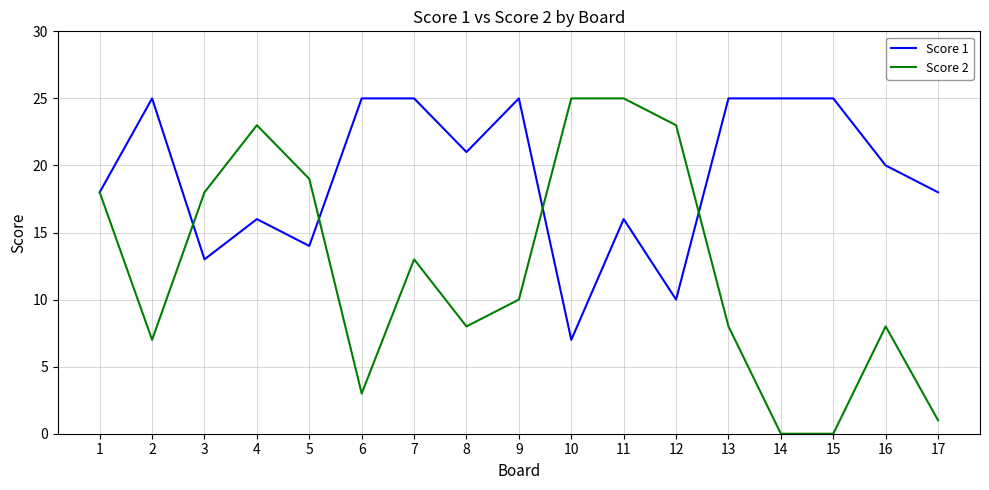

True or false: Score 2 has a value of 23 at 4.

True